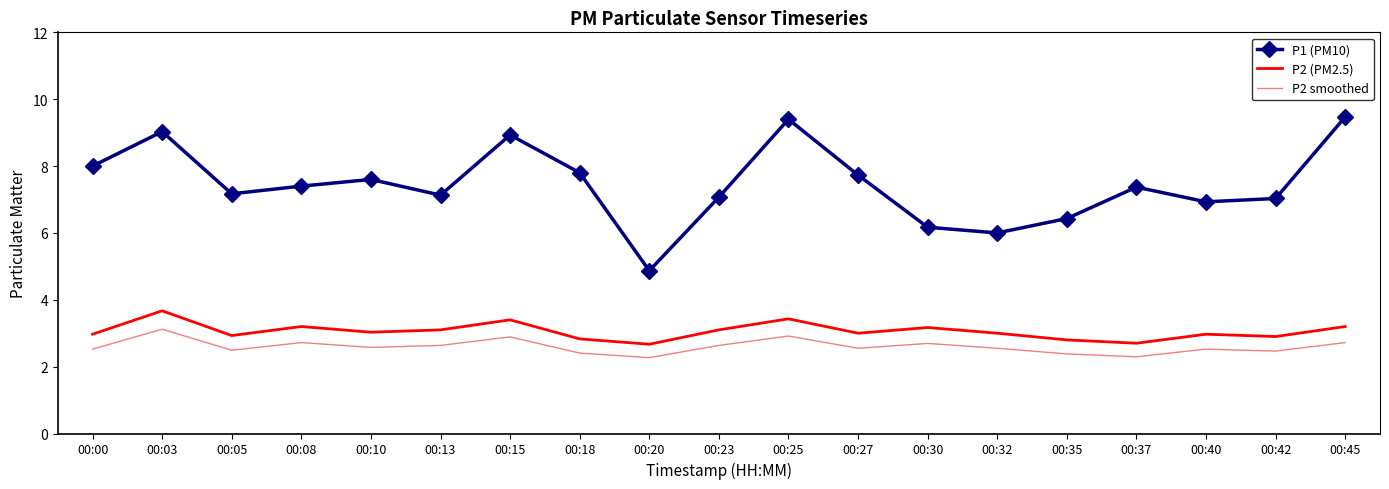

The value of P1 (PM10) at 00:30 is 9.2. True or false?

False